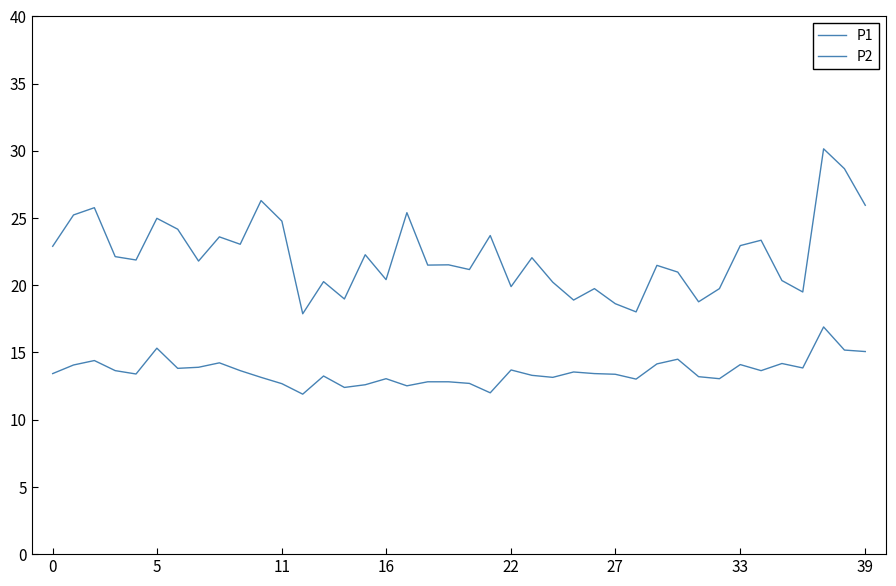

Is this an area chart (filled region under the line)?

No